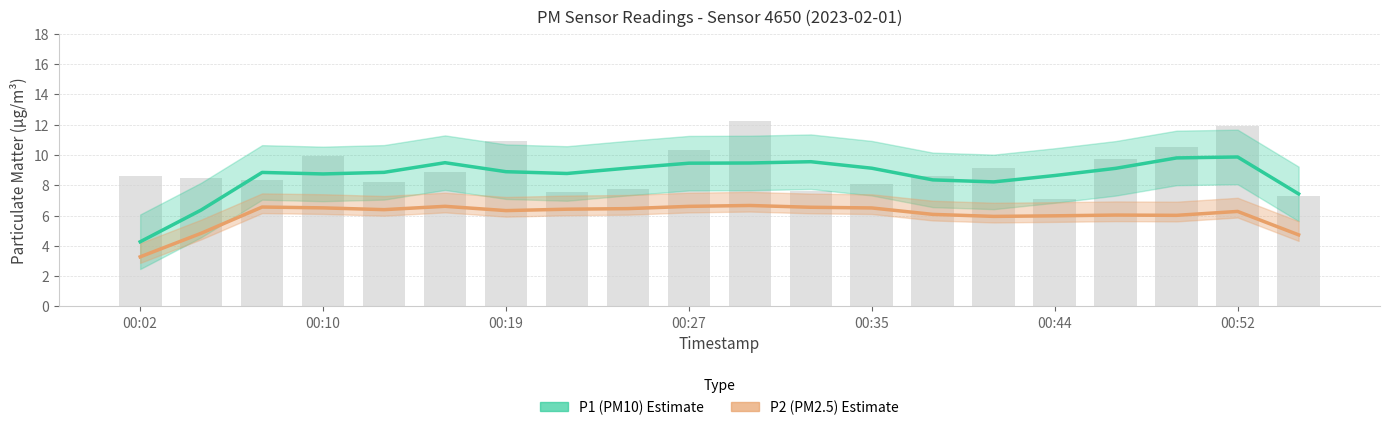

Where is P2 (PM2.5) nearest to the value 4?

00:02